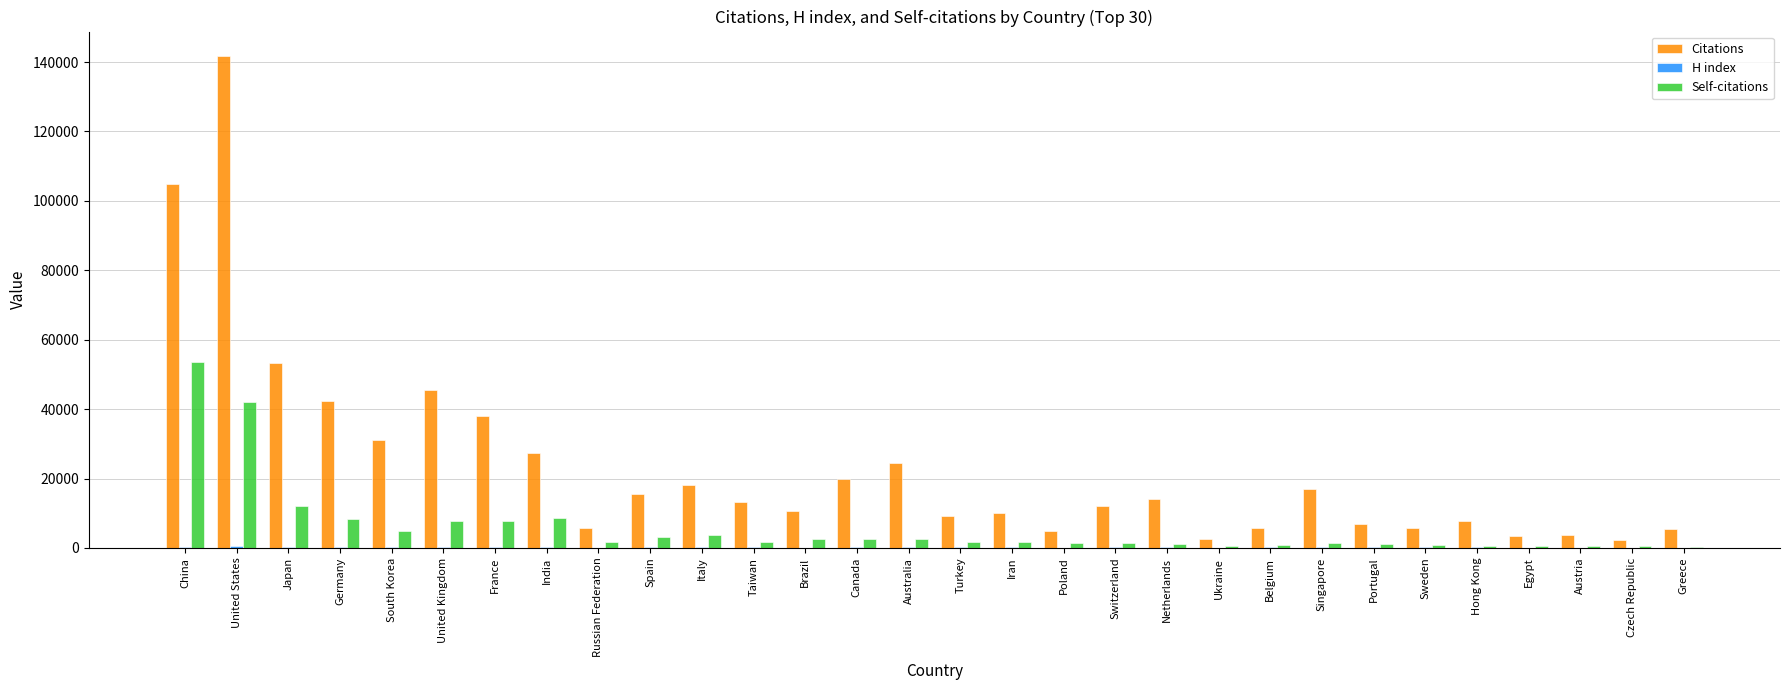

At which category does the chart reach its peak across all series?

United States